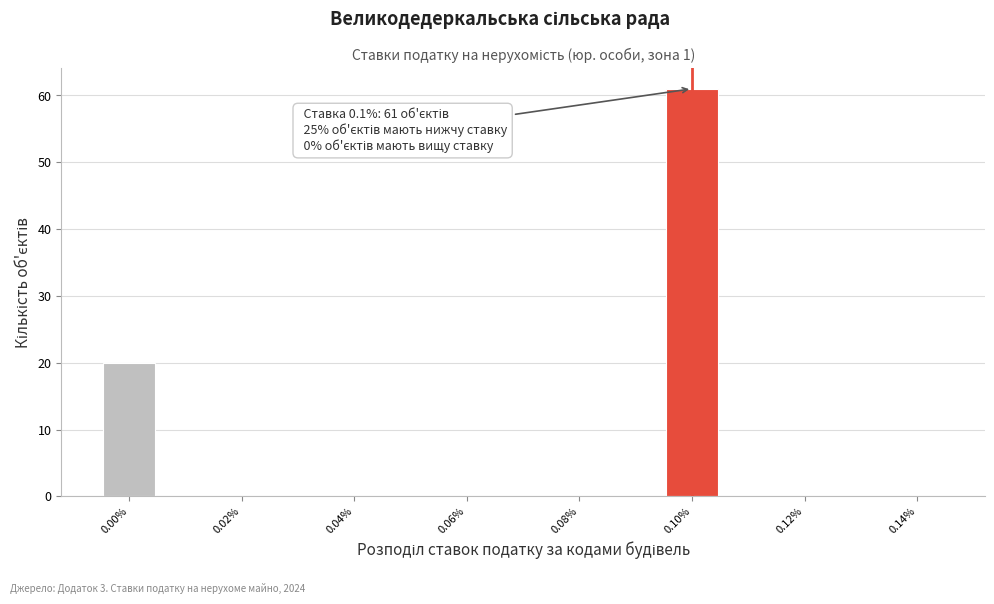

Which range on the x-axis has the tallest bar?

0.095 to 0.105